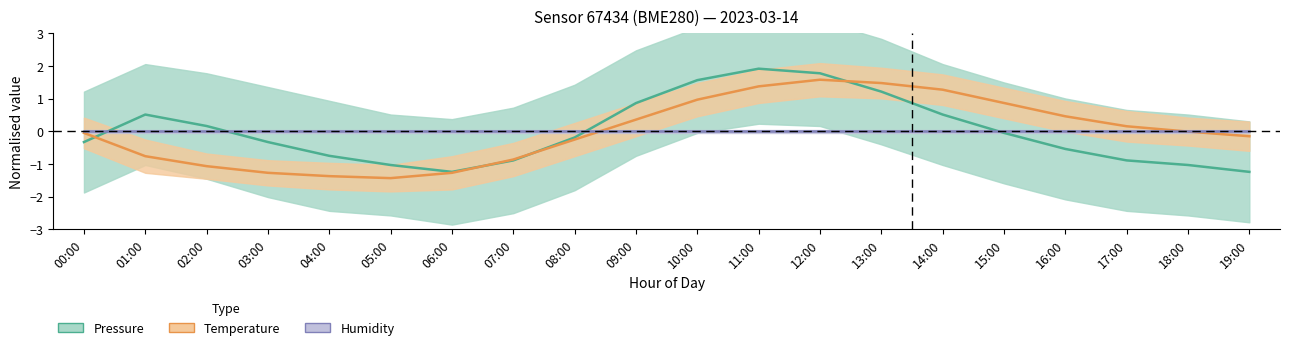

Is this an area chart (filled region under the line)?

No